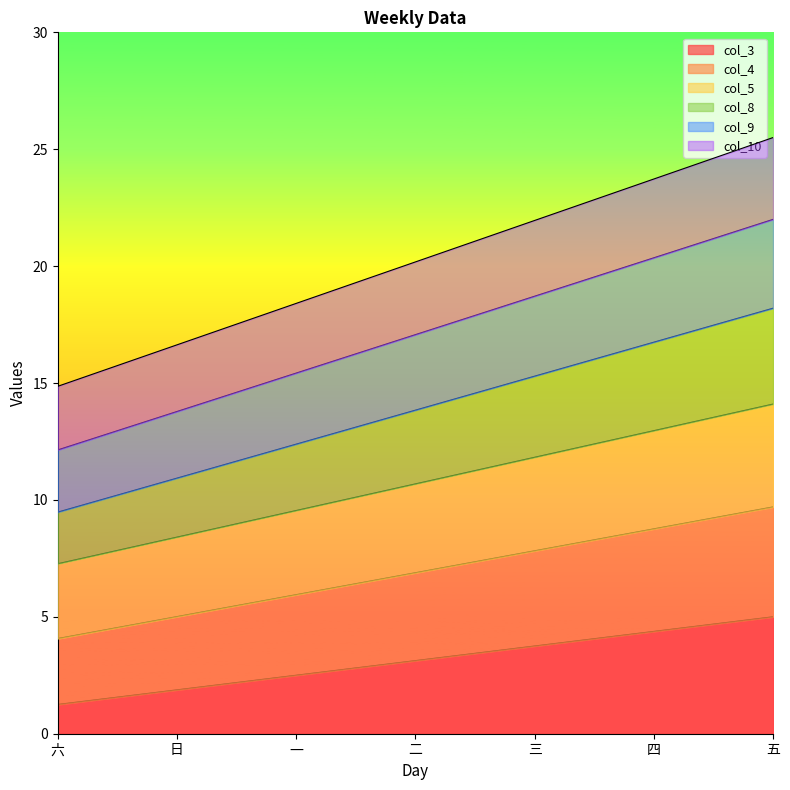

List the series in order of their peak value, highest first.

col_10, col_9, col_8, col_5, col_4, col_3